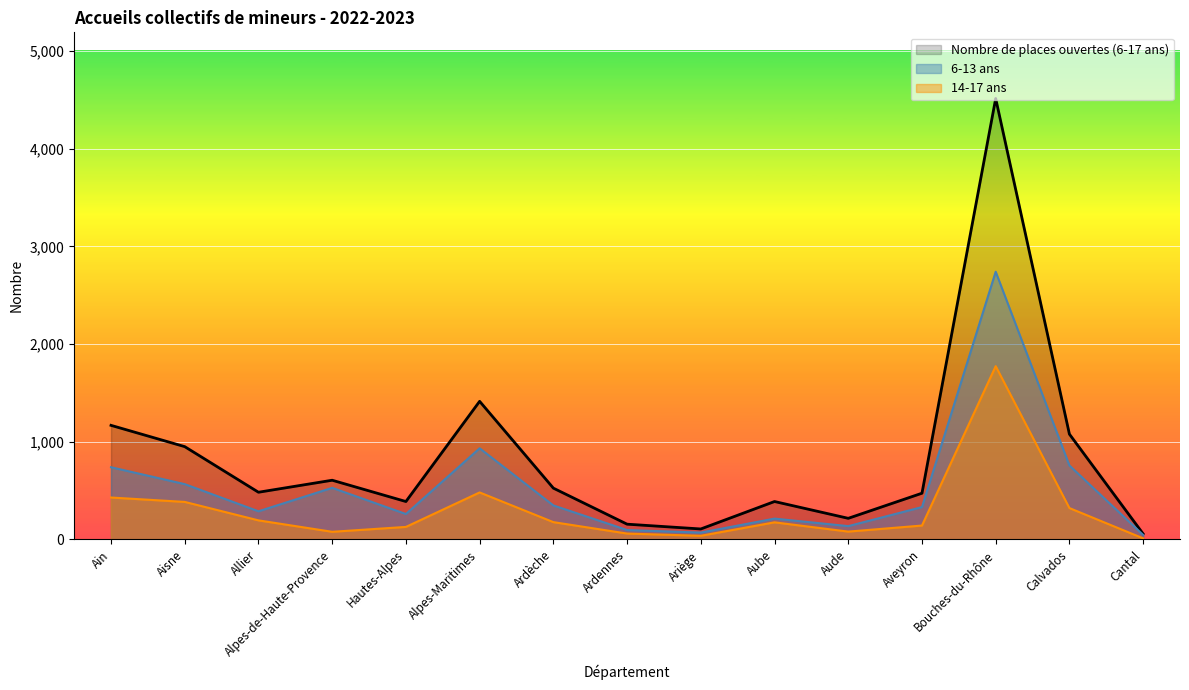

List the series in order of their overall mean, lowest first.

14-17 ans, 6-13 ans, Nombre de places ouvertes (6-17 ans)